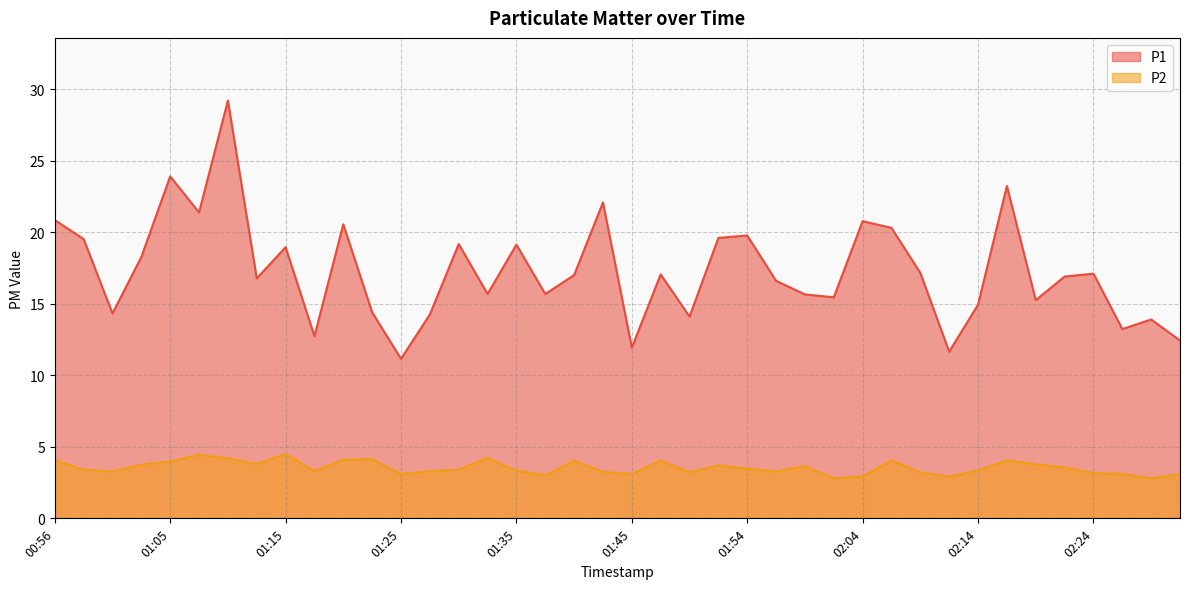

True or false: P1 and P2 intersect in this chart.

False